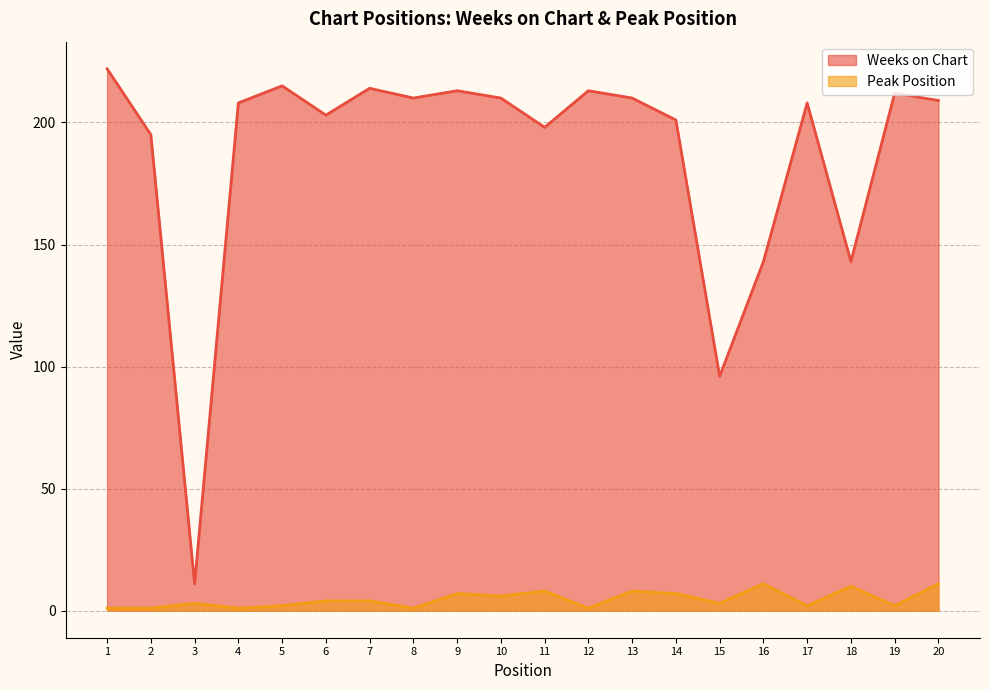

True or false: Weeks on Chart and Peak Position intersect in this chart.

False